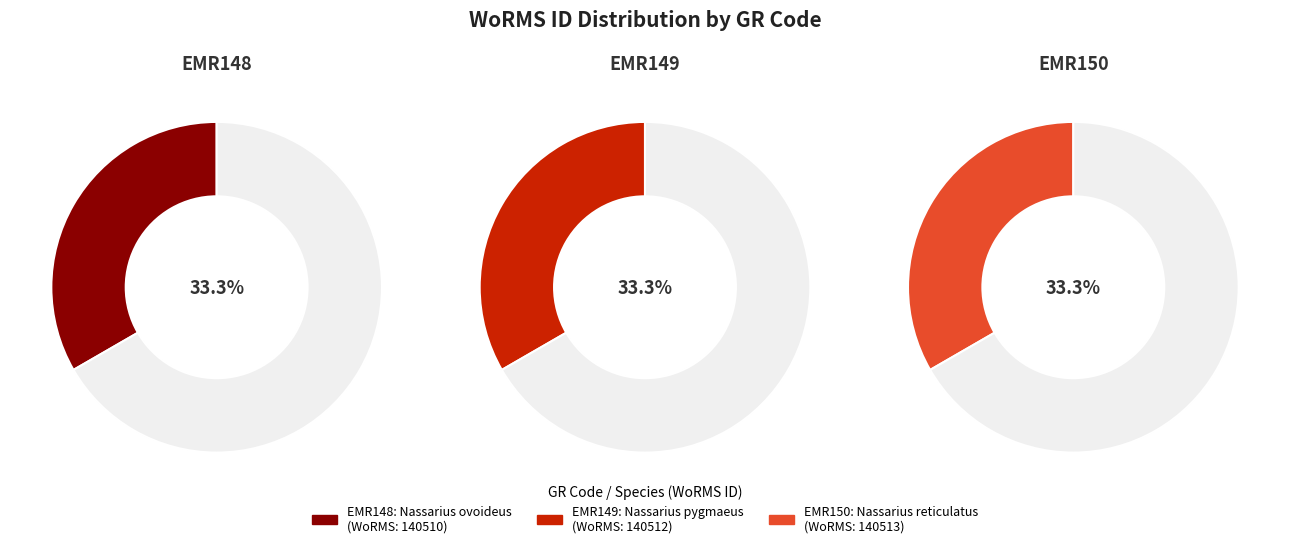

Which category has the smallest portion of the pie?

Nassarius ovoideus